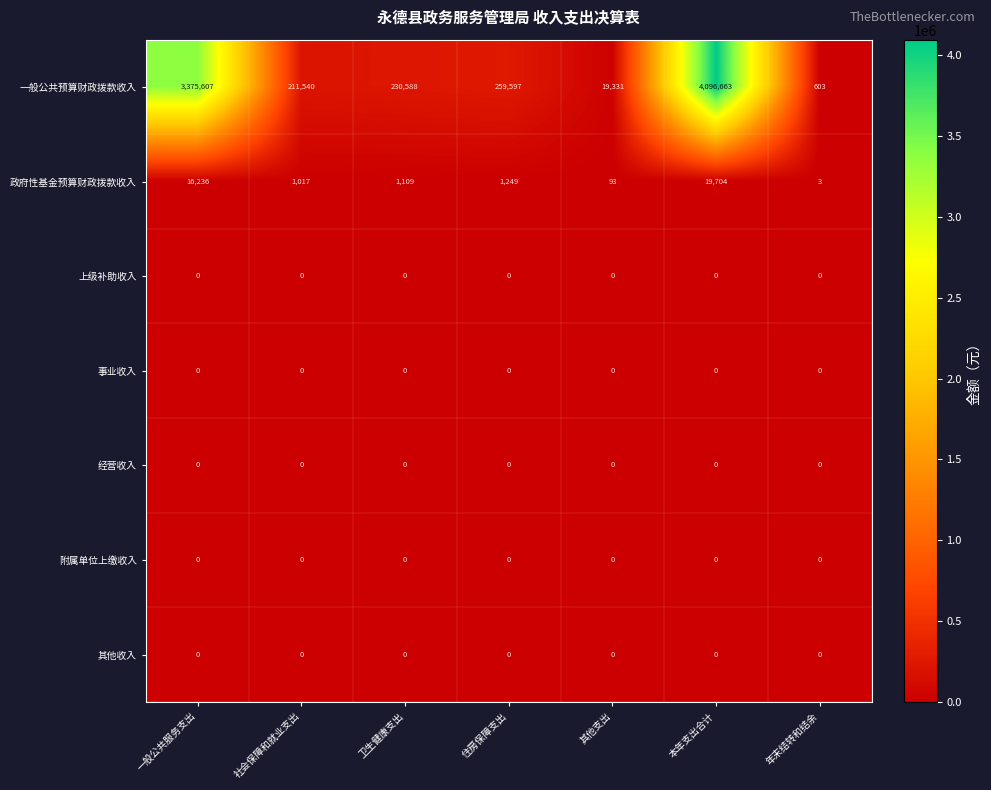

Which series has the largest range (max minus min)?

一般公共预算财政拨款收入